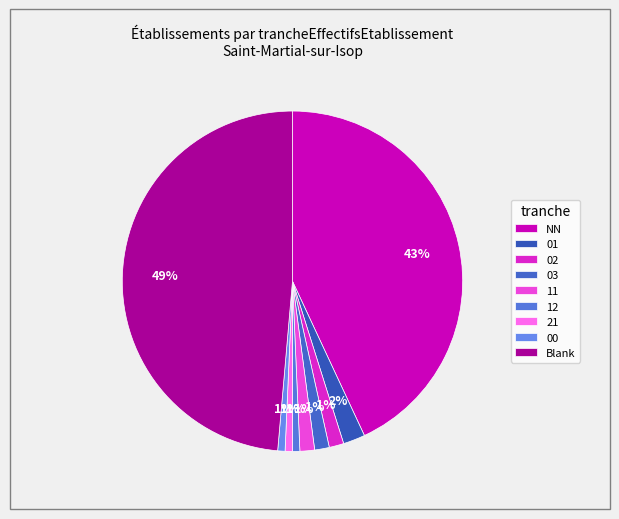

How many slices are in this pie chart?

9